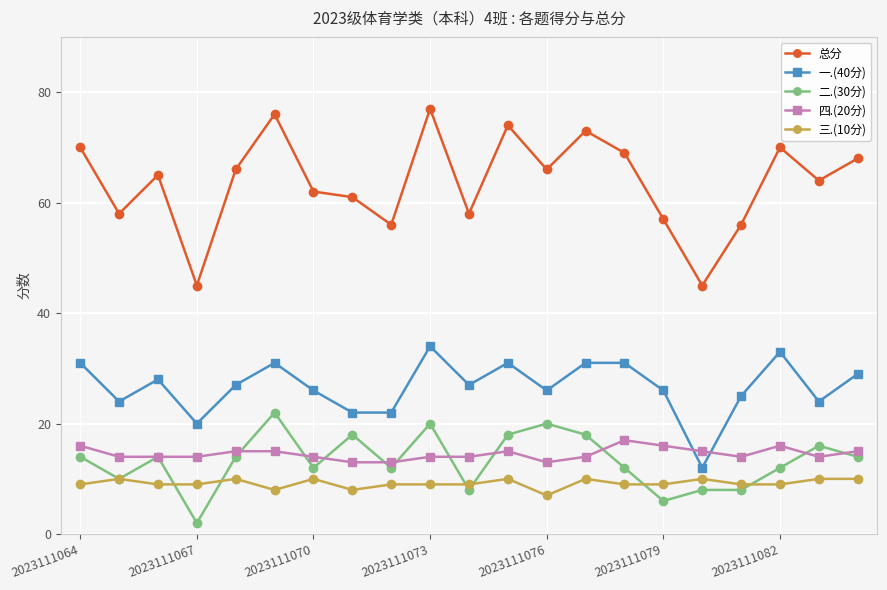

Which series has the largest total across all categories?

总分